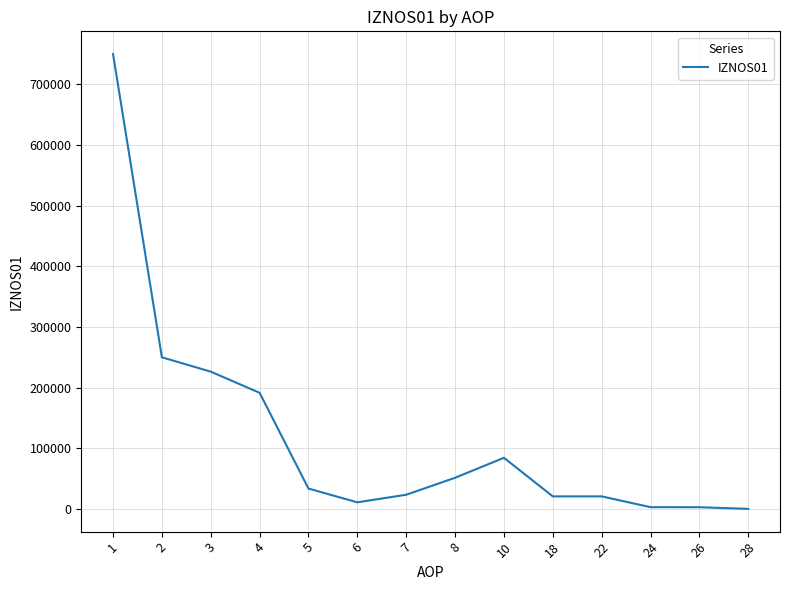

What is the change in value from 2 to 3?

-23632.3